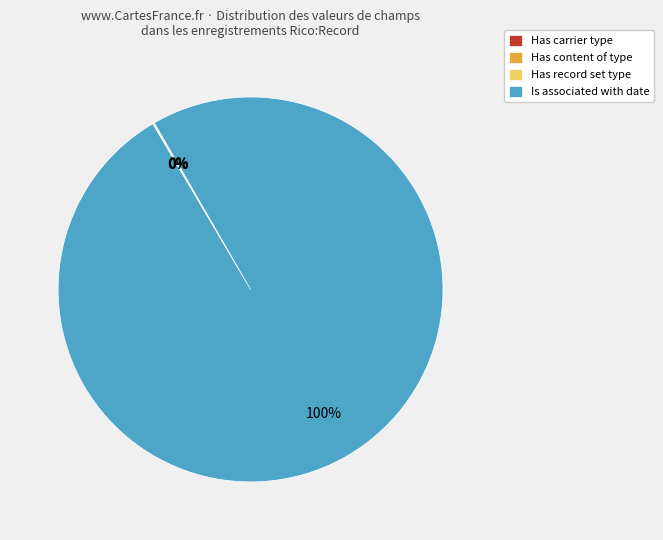

True or false: Is associated with date accounts for 100% of the total.

True